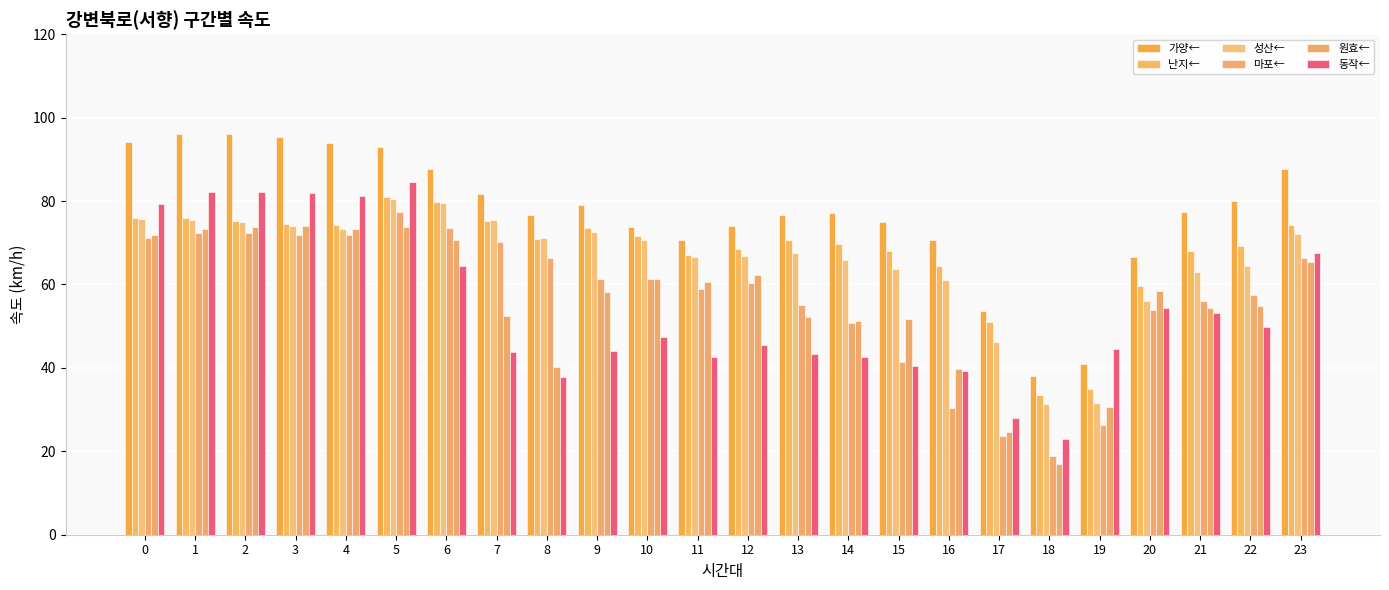

Where is 마포← nearest to the value 48?

14